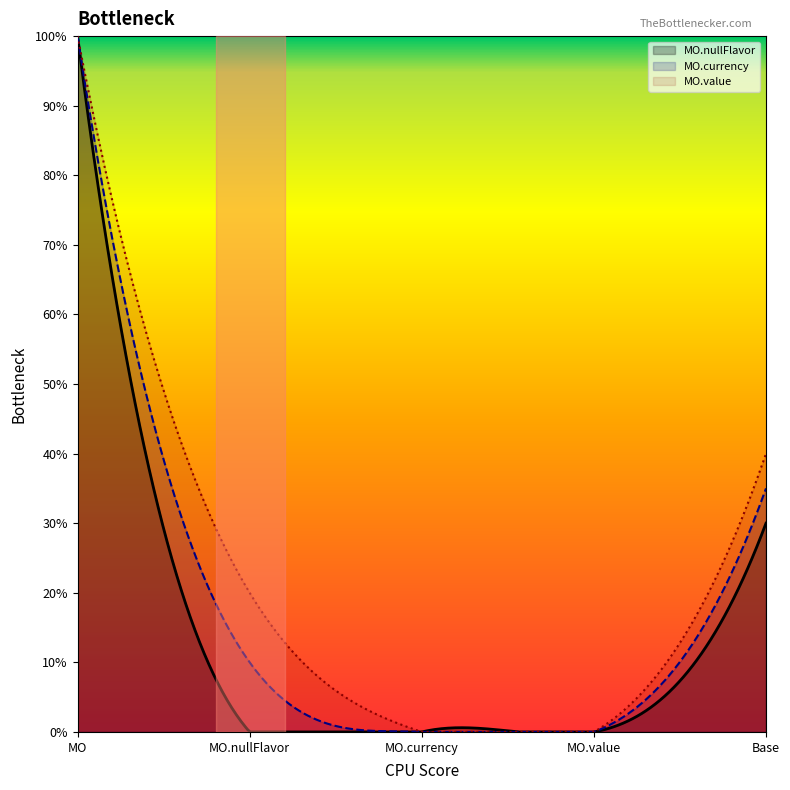

How many lines are shown in the chart?

3